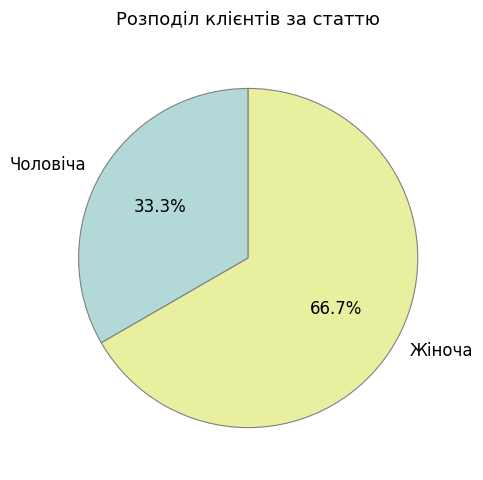

How many slices are in this pie chart?

2